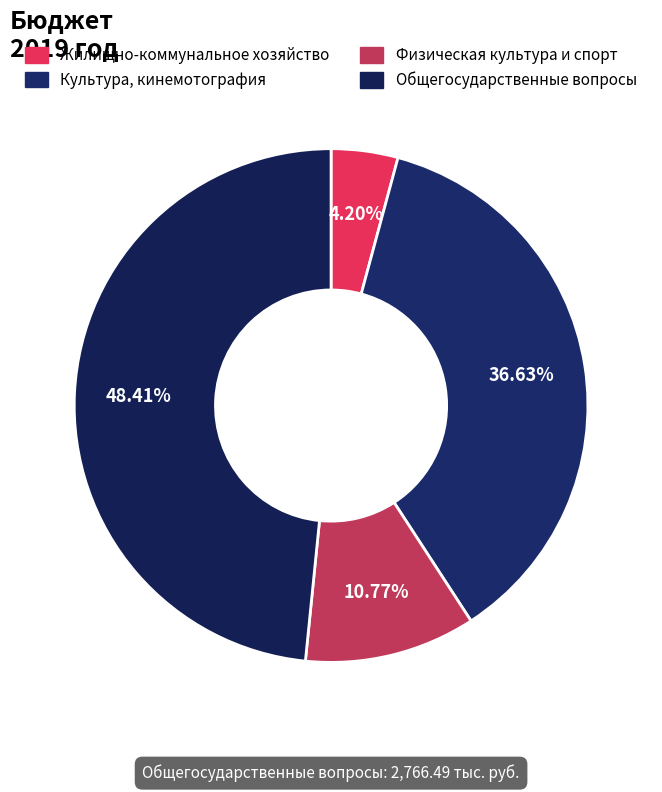

Count the number of slices in the pie.

4